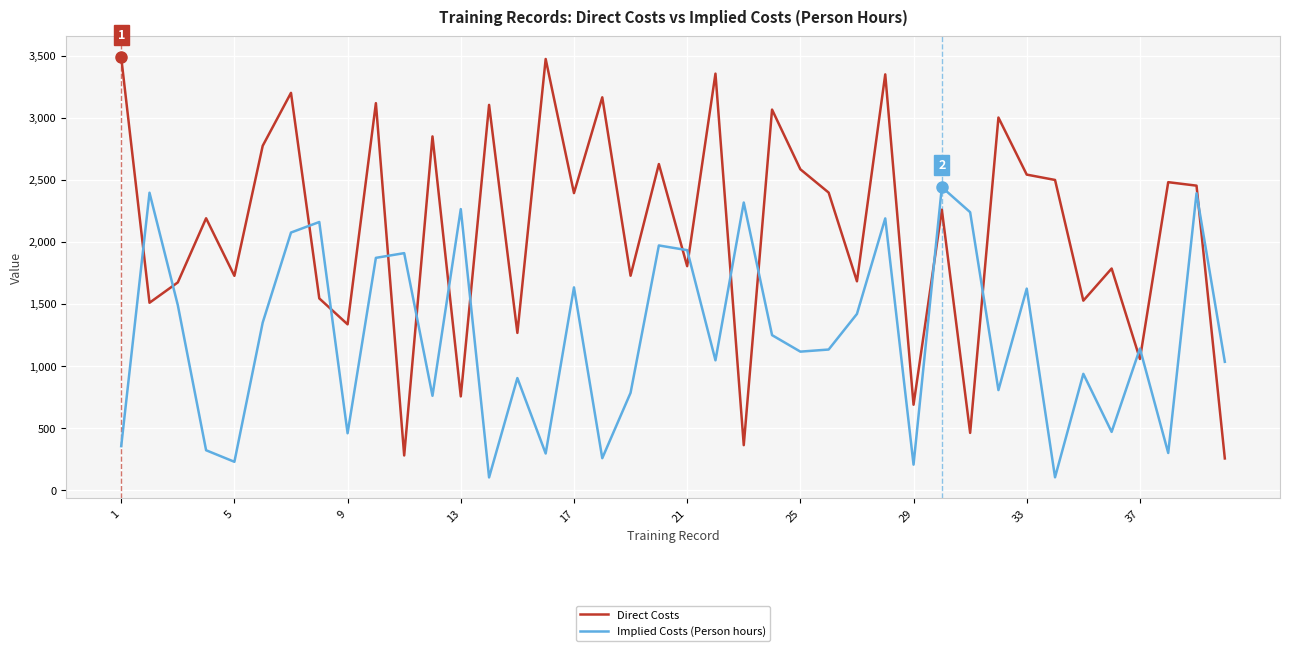

What is the highest value of the Direct Costs series?

3487